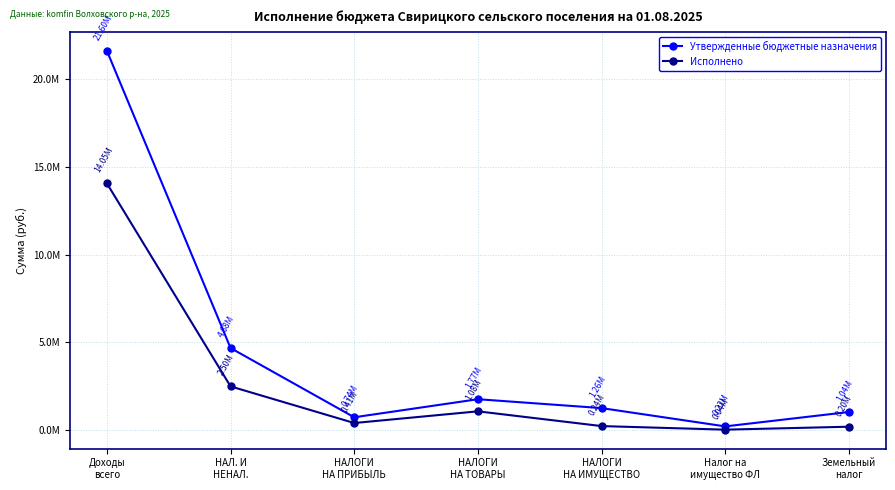

Where is Утвержденные бюджетные назначения nearest to the value 10911848?

НАЛ. И
НЕНАЛ.